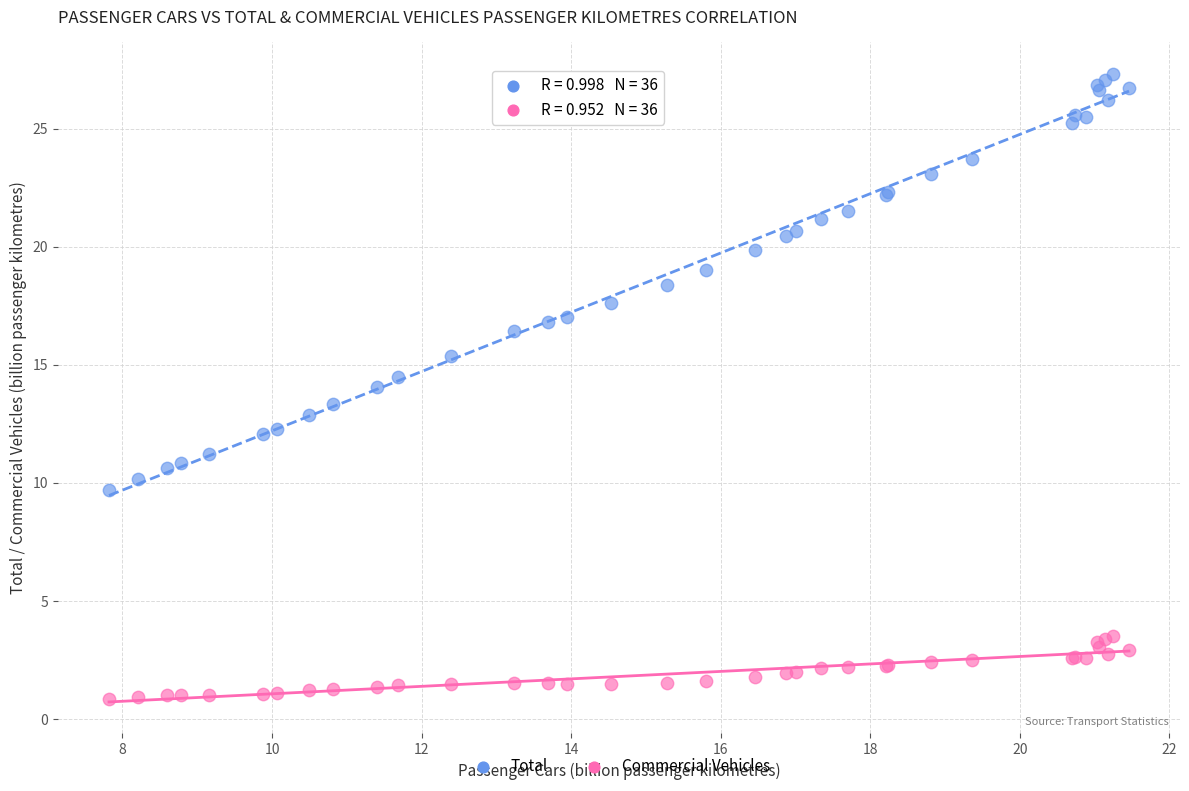

Which series contains the highest Y value?

Total